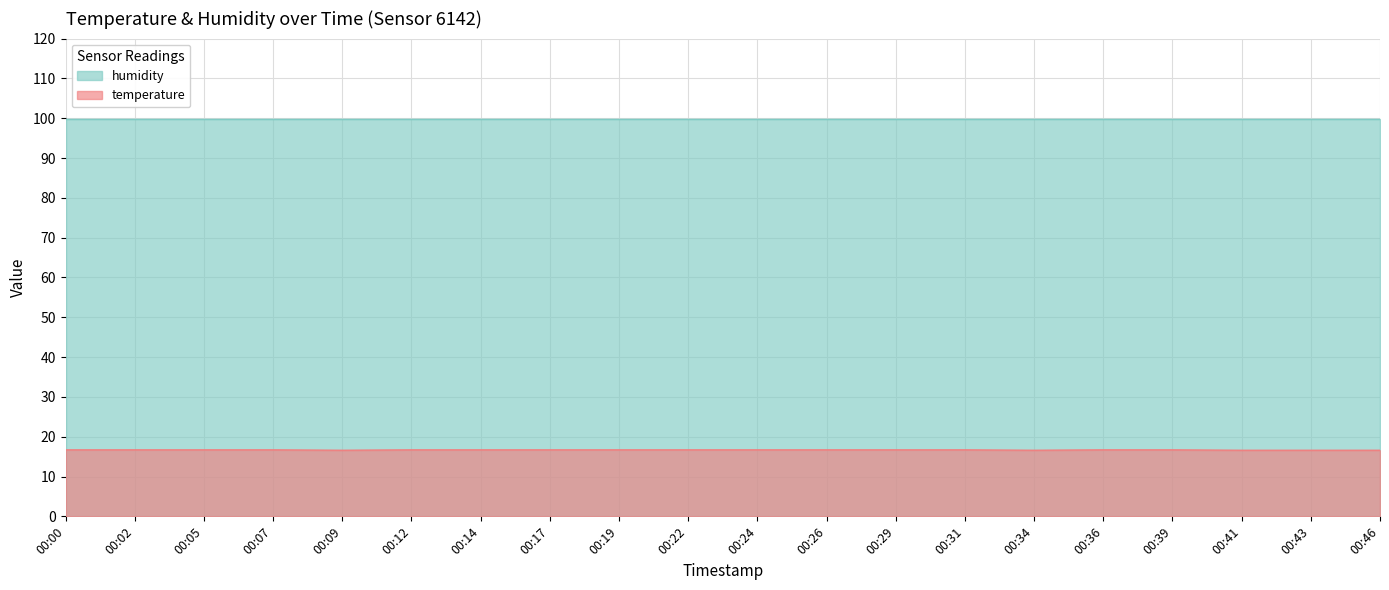

Read the value at 00:12.

16.7